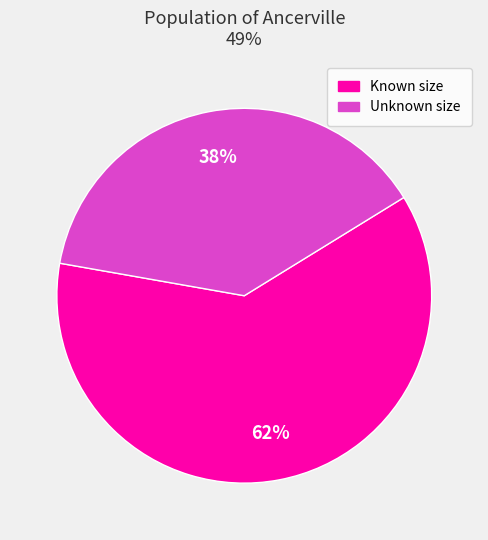

Combined, do Known size and Unknown size account for over 50%?

Yes